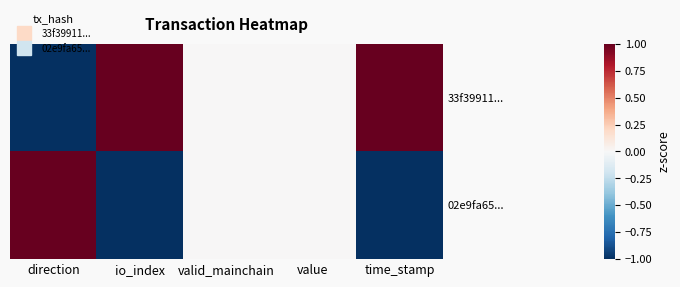

At how many categories does at least one series exceed 0?

3